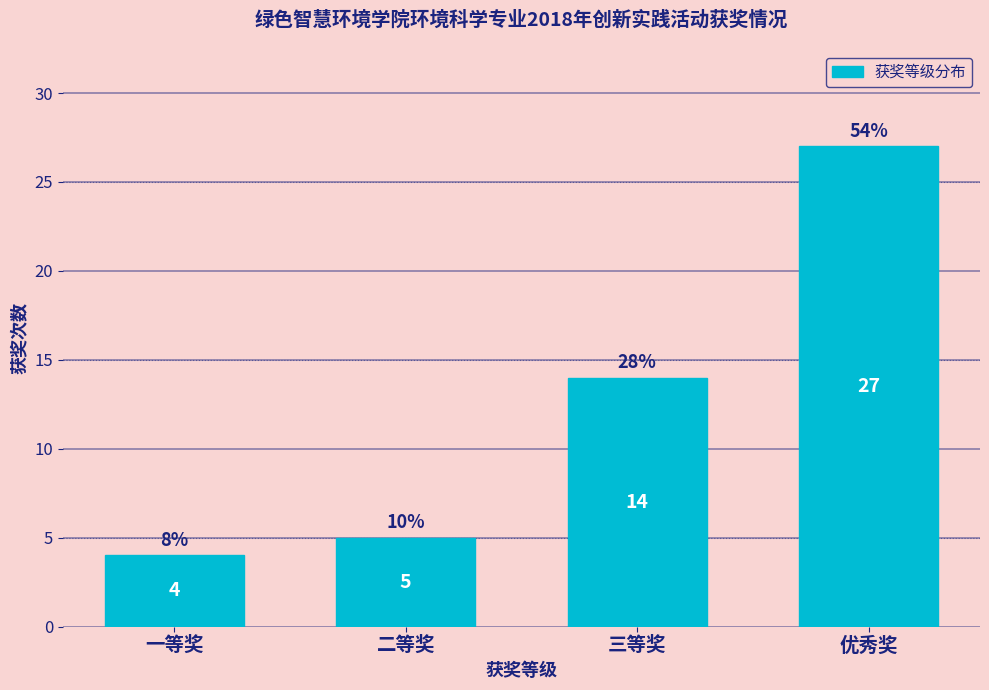

Reading left to right, list all the values displayed in this chart.

4	5	14	27